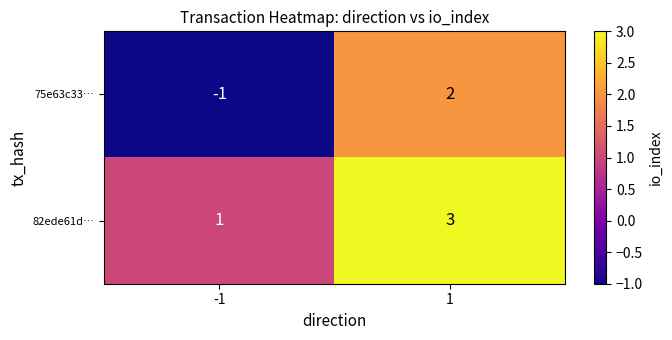

True or false: 82ede61d… has a value of 3 at 1.

True